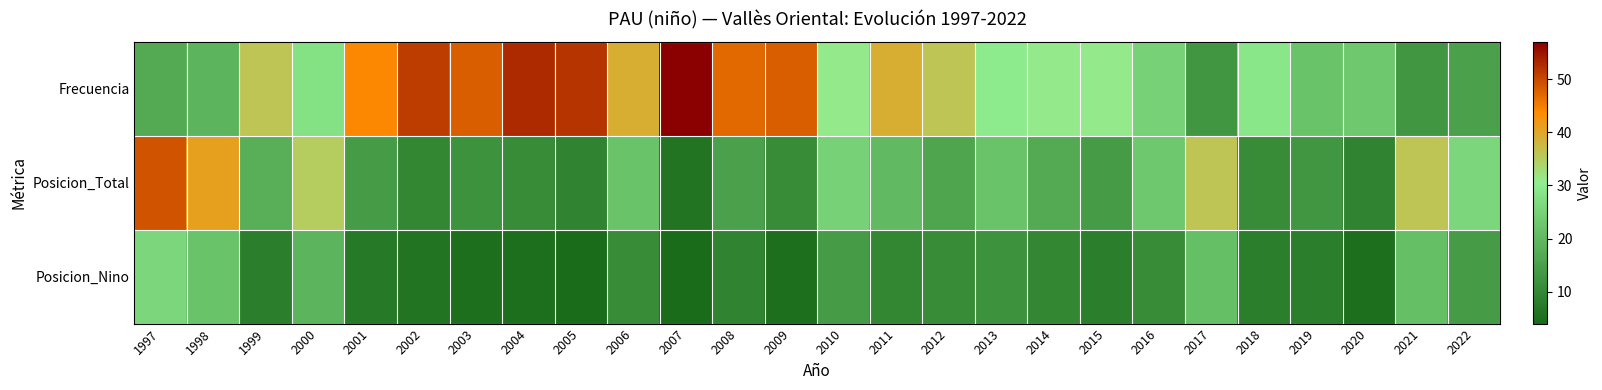

What is the difference between the highest and lowest values at 1998?

22